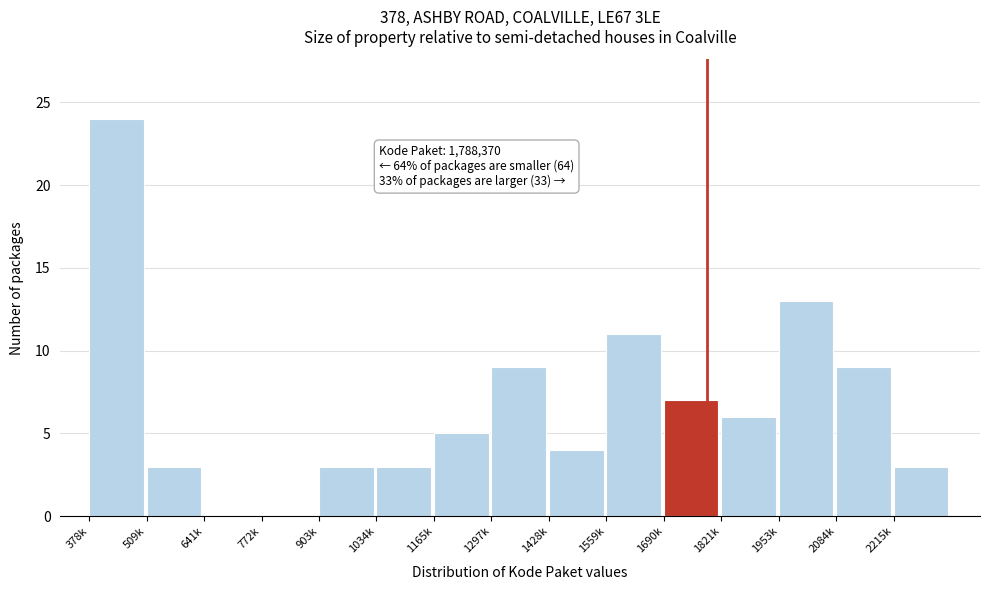

Reading right to left, extract all data points from this chart.

2215k=3	2084k=9	1953k=13	1821k=6	1690k=7	1559k=11	1428k=4	1297k=9	1165k=5	1034k=3	903k=3	772k=0	641k=0	509k=3	378k=24